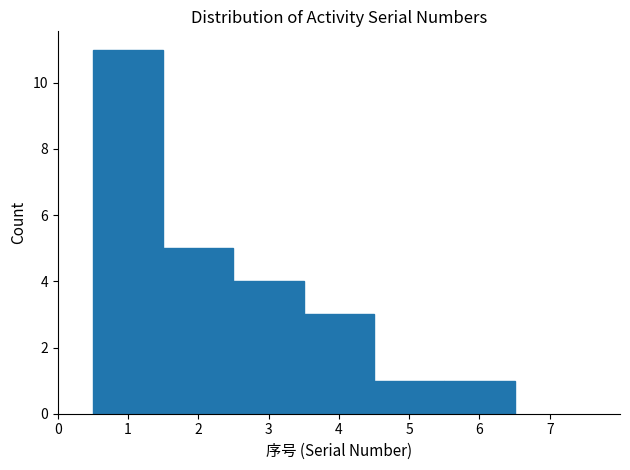

Reading left to right, list every bar in this chart as the range it spans on the x-axis followed by its height. The values are not printed on the chart, so give them approximately, as read against the axis.

0.5 to 1.5: 11
1.5 to 2.5: 5
2.5 to 3.5: 4
3.5 to 4.5: 3
4.5 to 5.5: 1
5.5 to 6.5: 1